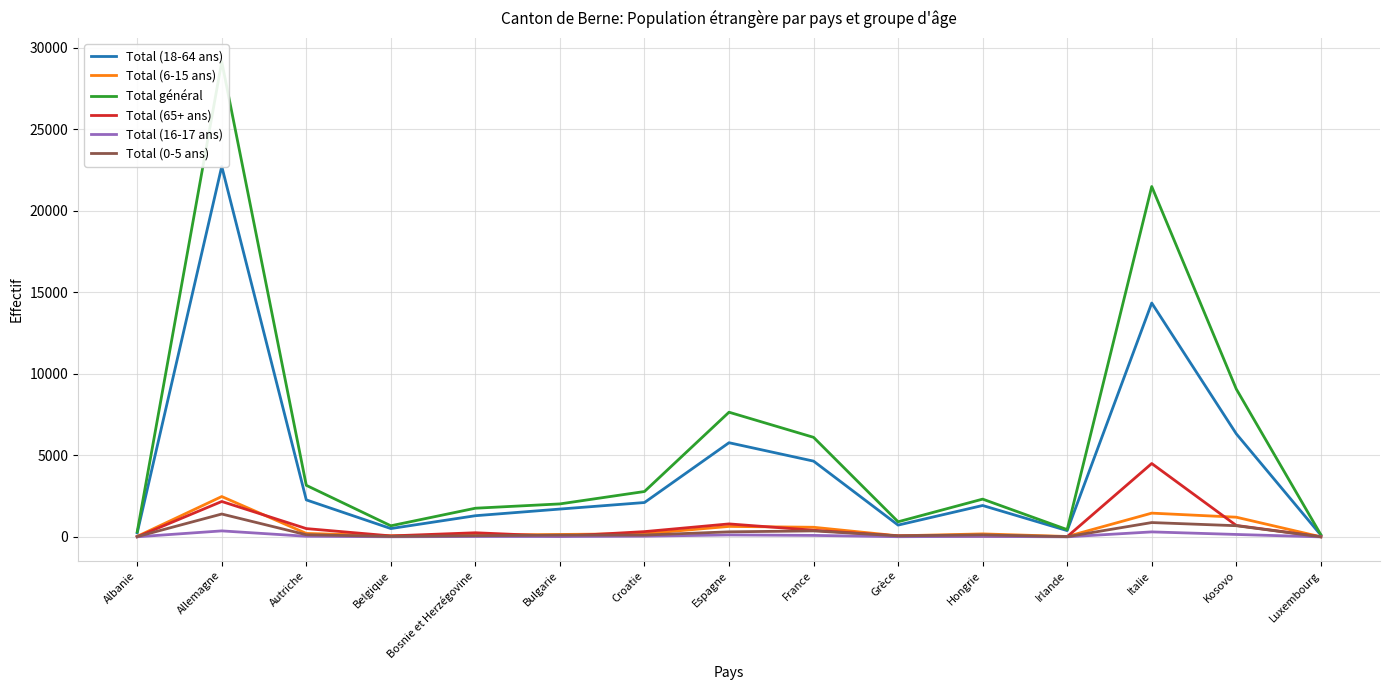

What are all the series names shown in the legend?

Total (18-64 ans), Total (6-15 ans), Total général, Total (65+ ans), Total (16-17 ans), Total (0-5 ans)